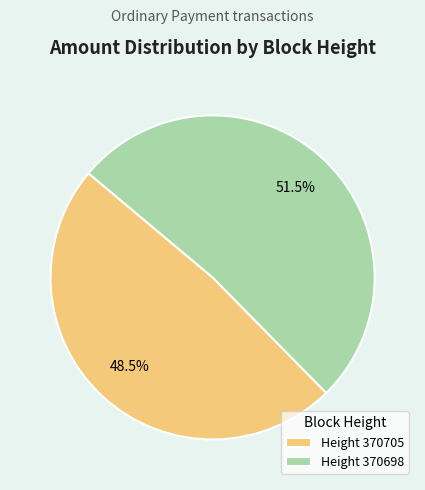

Rank the categories by value from highest to lowest.

Height 370698, Height 370705